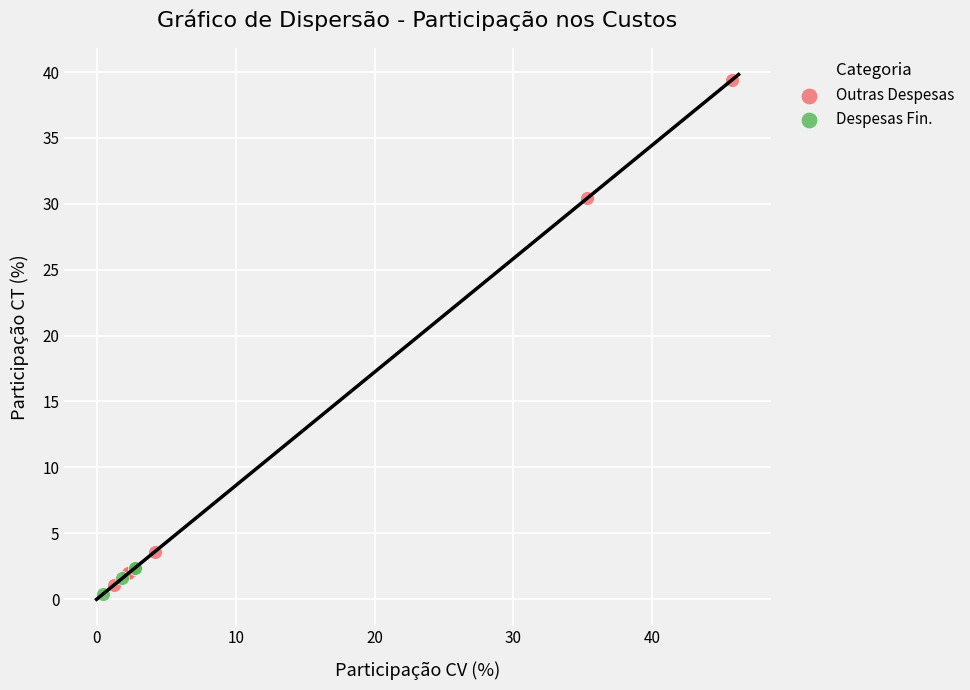

Which series reaches the maximum Y coordinate?

Outras Despesas